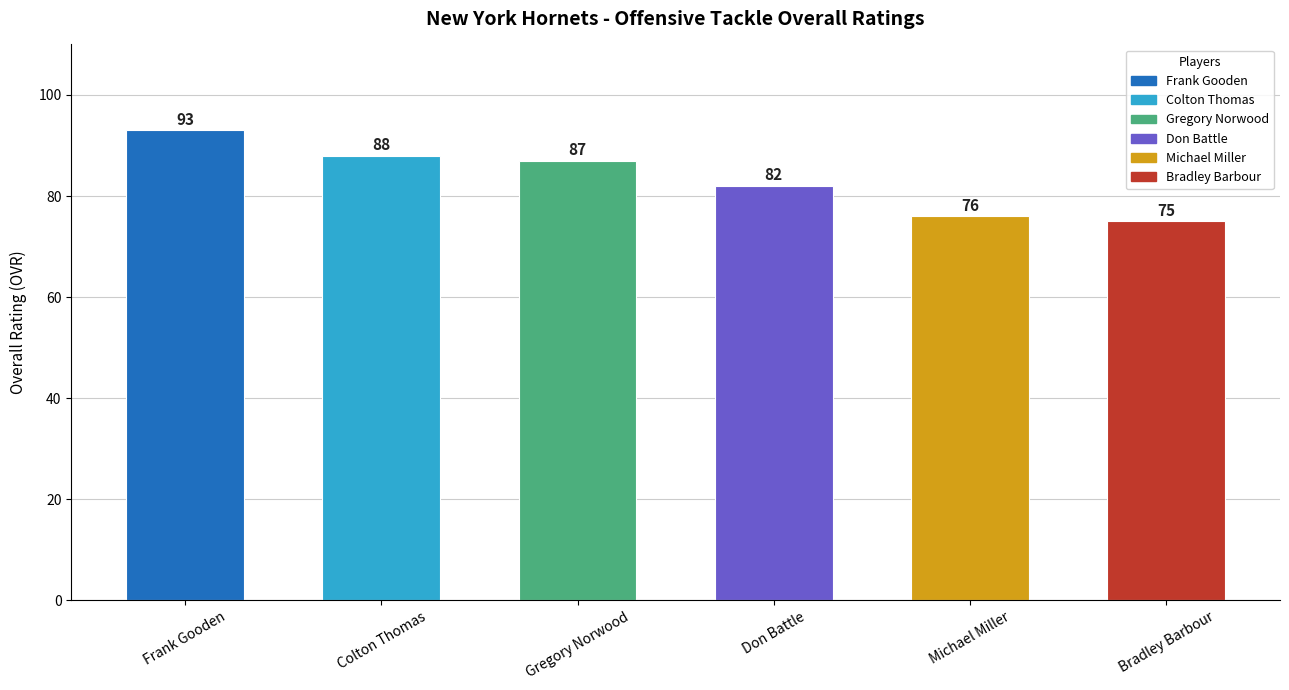

True or false: the data shows 42 at Colton Thomas.

False